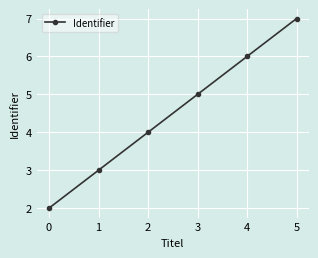

True or false: there are more than 1 points higher than both neighbors.

False